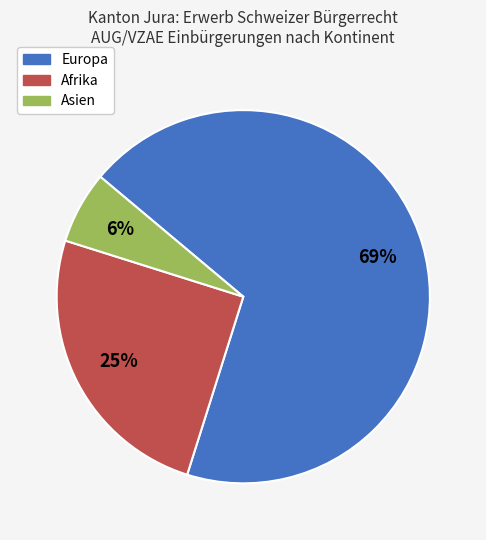

To the nearest percent, what percentage of the pie is Europa?

69%